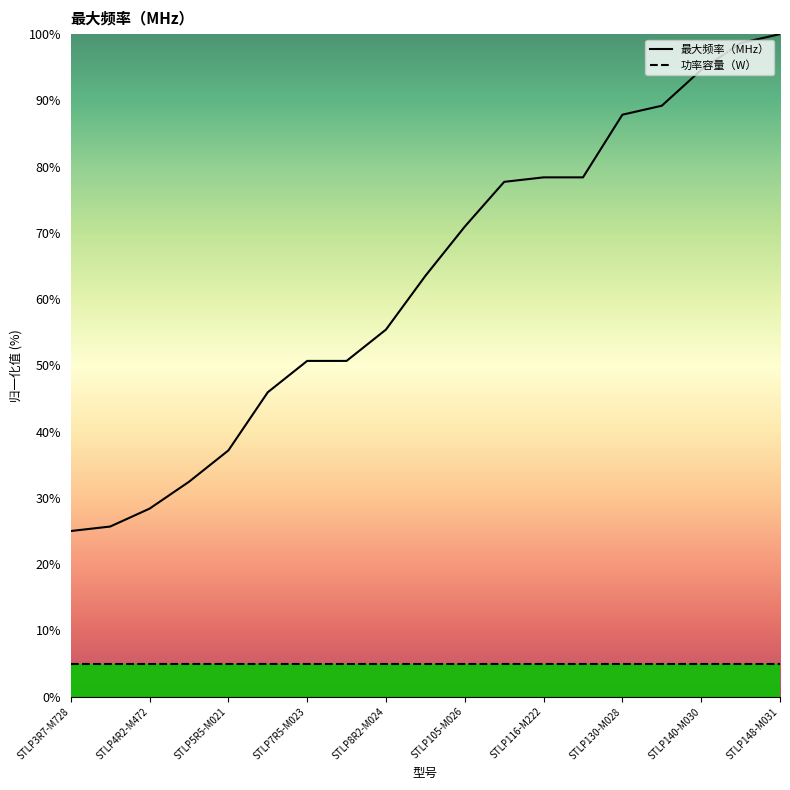

List the labels in order of value, largest first.

STLP148-M031, STLP146-M687, STLP140-M030, STLP132-M029, STLP130-M028, STLP116-M222, STLP116-M664, STLP115-M027, STLP105-M026, STLP9R4-M025, STLP8R2-M024, STLP7R5-M023, STLP7R5-M622, STLP6R8-M022, STLP5R5-M021, STLP4R8-M020, STLP4R2-M472, STLP3R8-K753, STLP3R7-M728